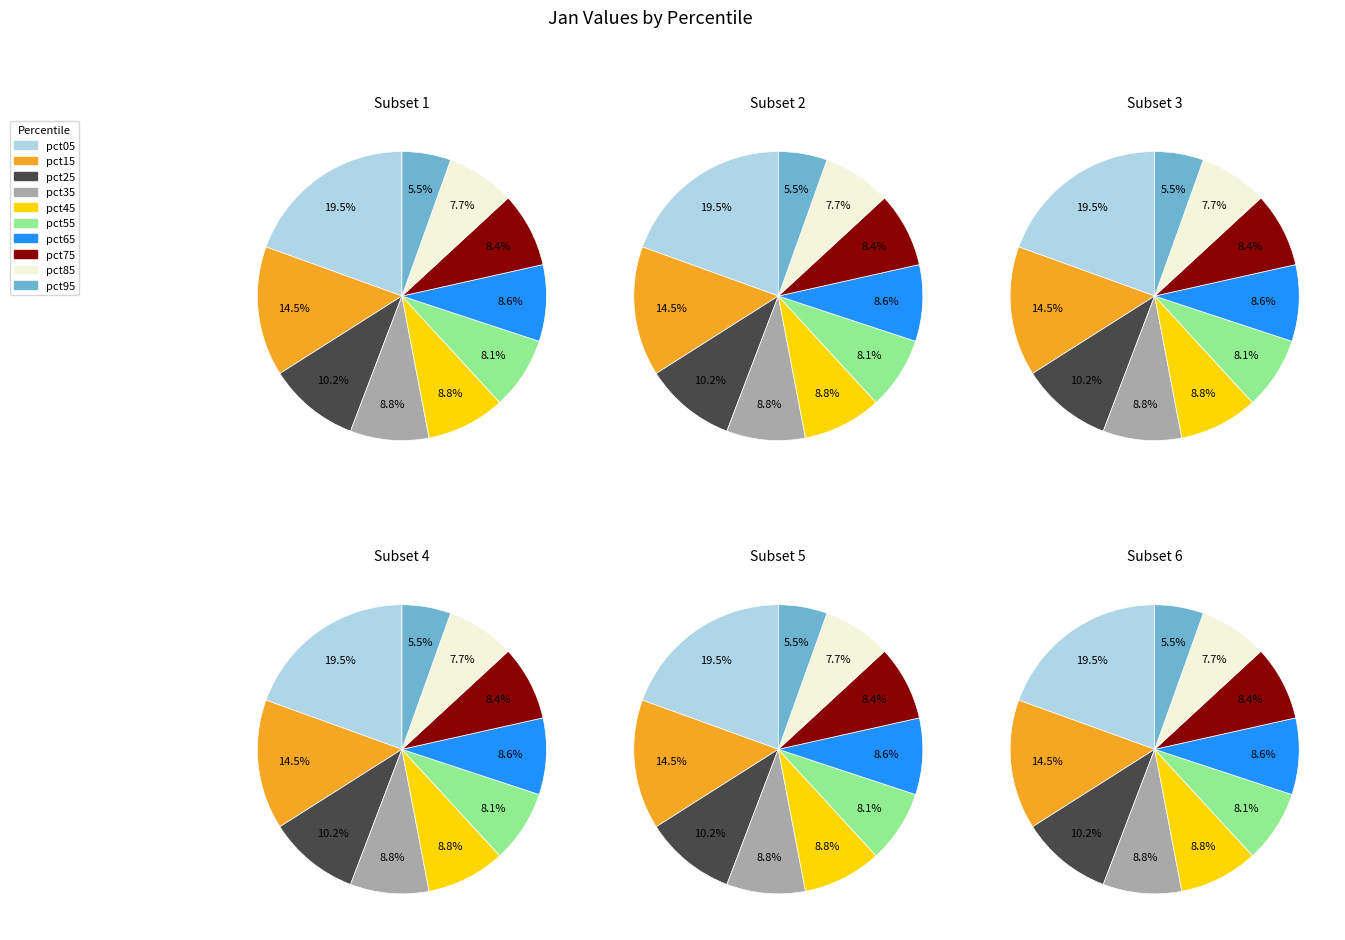

True or false: pct05 accounts for 19% of the total.

True